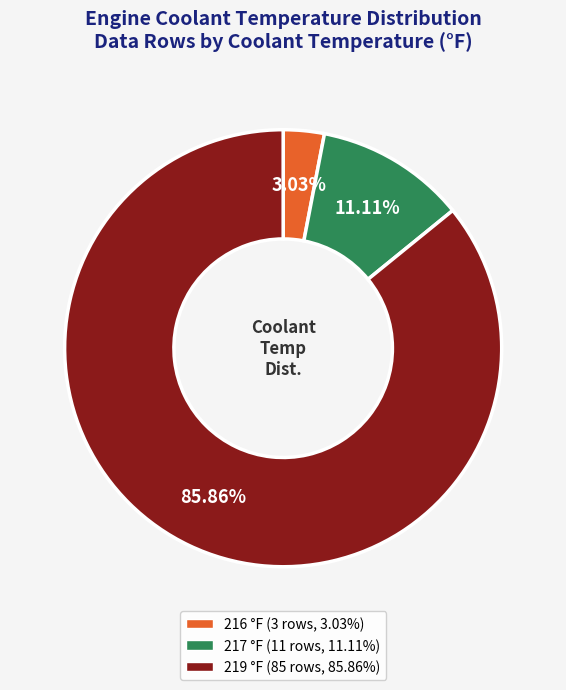

Combined, do 219 °F (85 rows, 85.86%) and 217 °F (11 rows, 11.11%) account for over 50%?

Yes